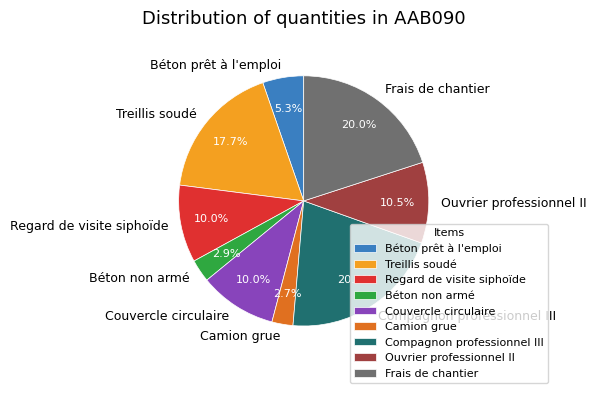

Count the number of slices in the pie.

9